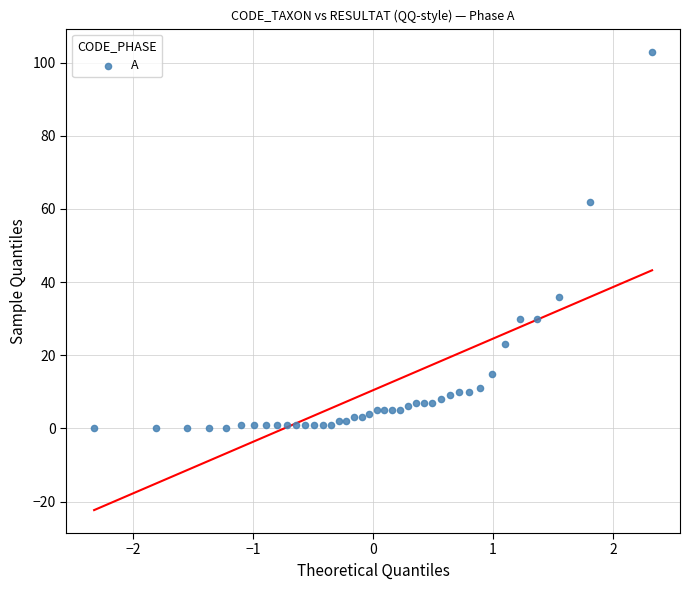

What Y value in the scatter plot is closest to 51?

62